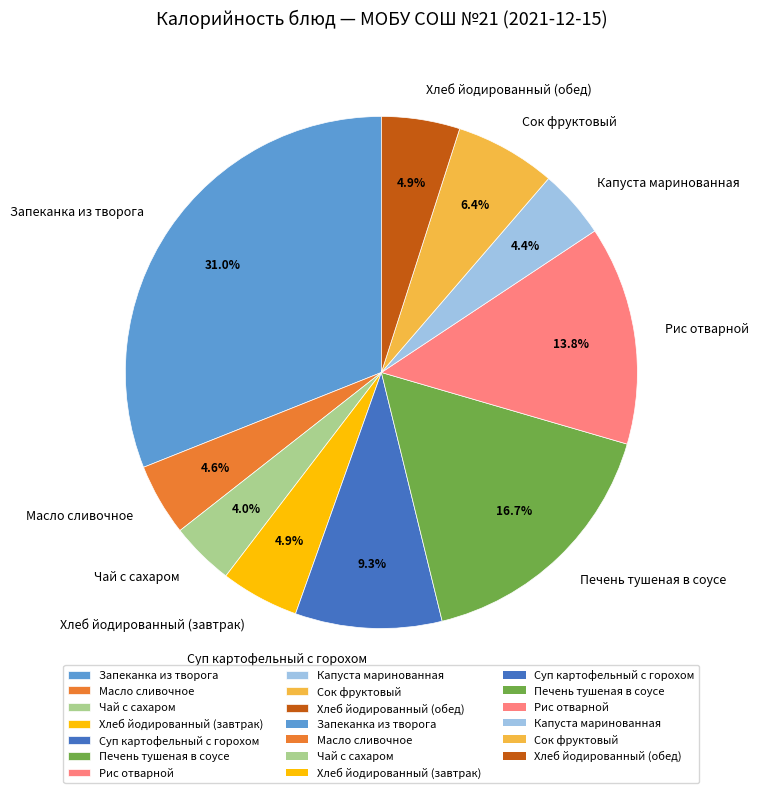

Is it true that Запеканка из творога is 31% of the pie?

True